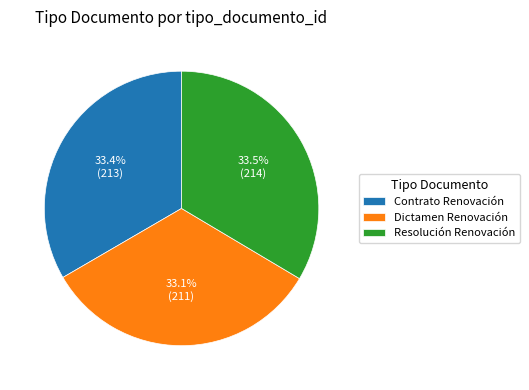

Count the number of slices in the pie.

3